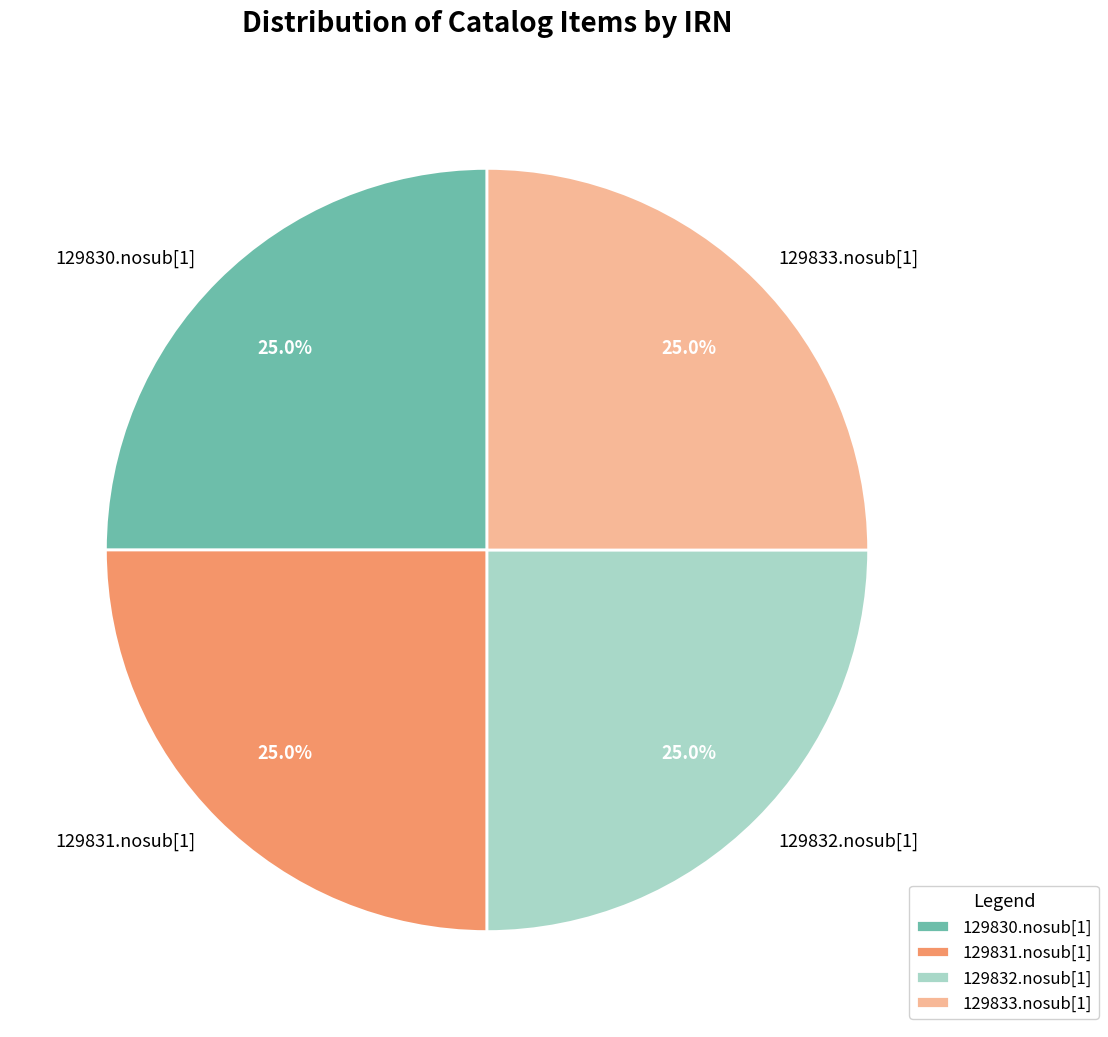

Approximately how many times larger is the value at 129833.nosub[1] compared to 129831.nosub[1]?

1.0